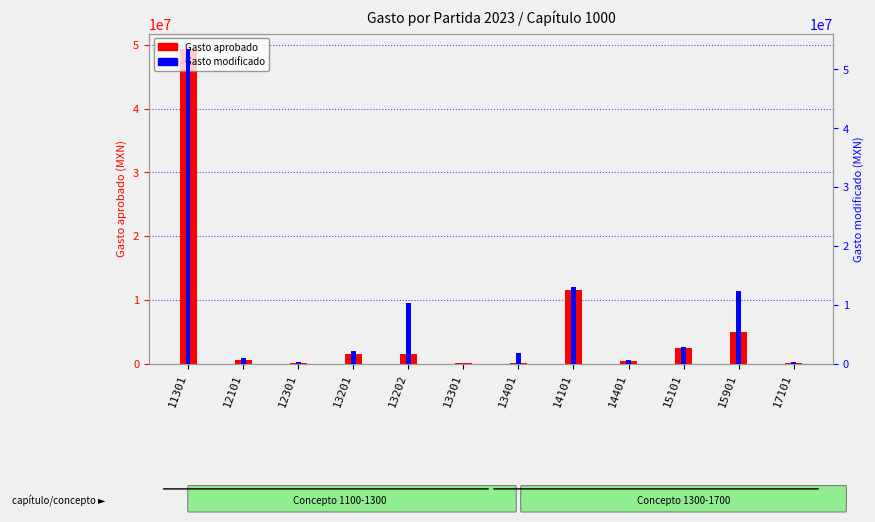

How many data points does each series have?

12